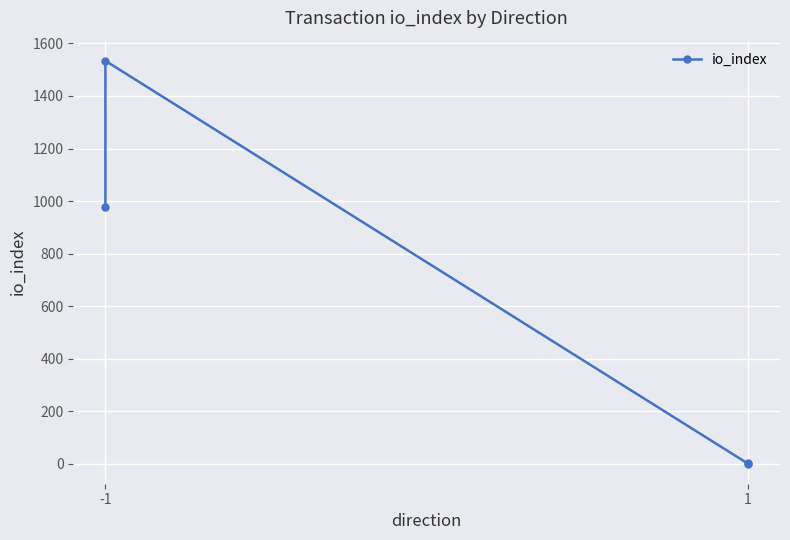

How many points are higher than both their immediate neighbors (excluding endpoints)?

1